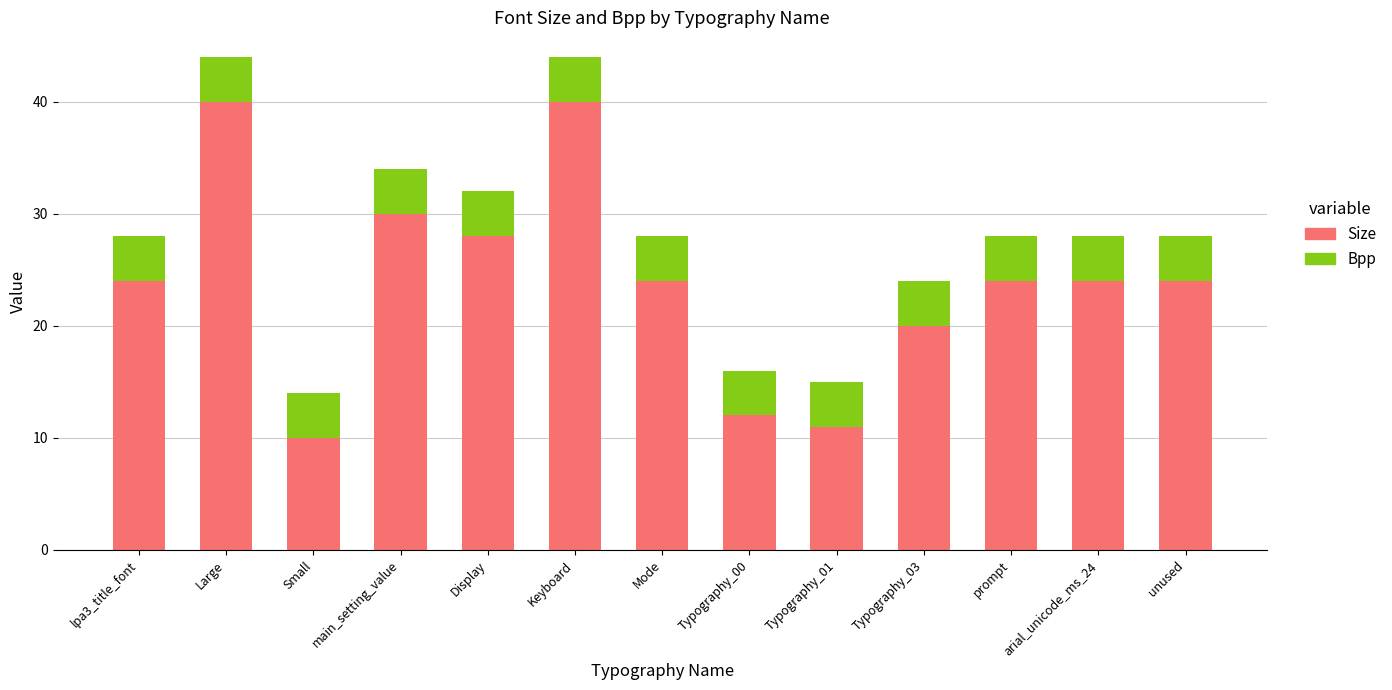

What is the total value across all series at Typography_01?

15